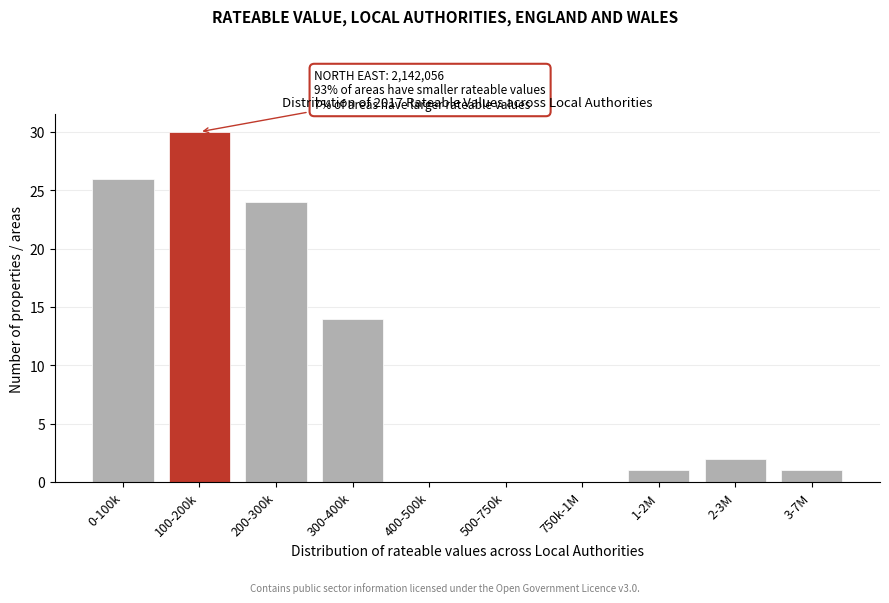

Reading left to right, what are all the values shown in this chart?

0-100k=26	100-200k=30	200-300k=24	300-400k=14	400-500k=0	500-750k=0	750k-1M=0	1-2M=1	2-3M=2	3-7M=1